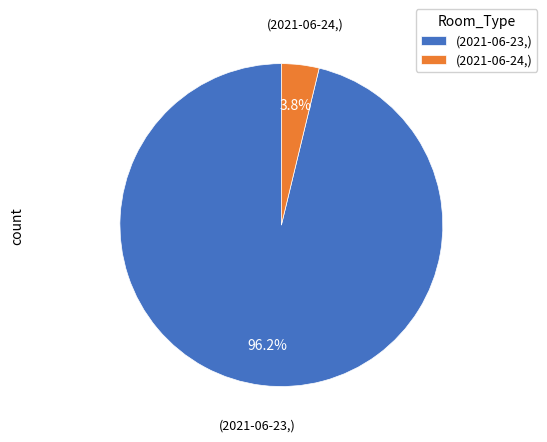

What is the majority slice?

(2021-06-23,)